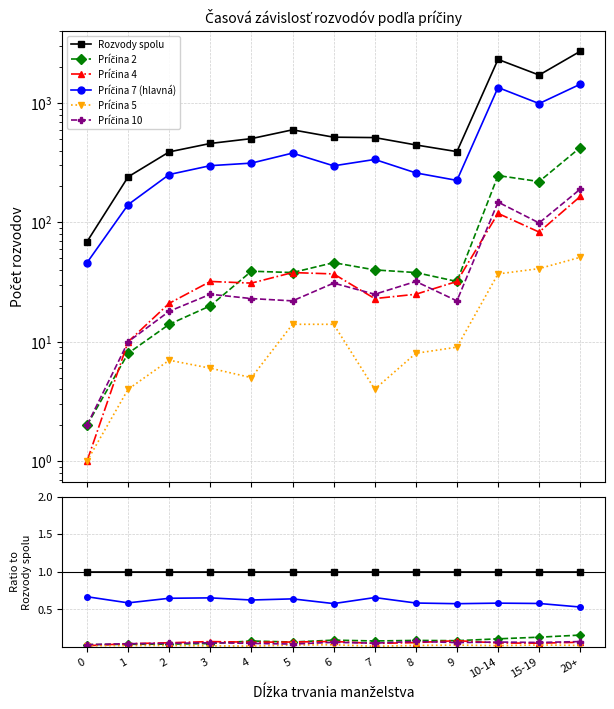

What is the label of the 1st point from the right?

20+